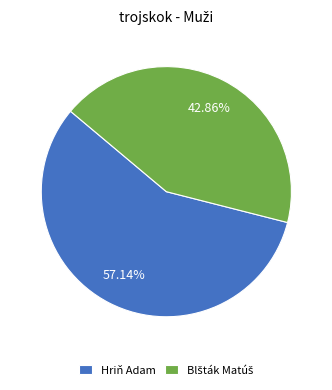

The Hriň Adam slice represents 44% of the pie. True or false?

False